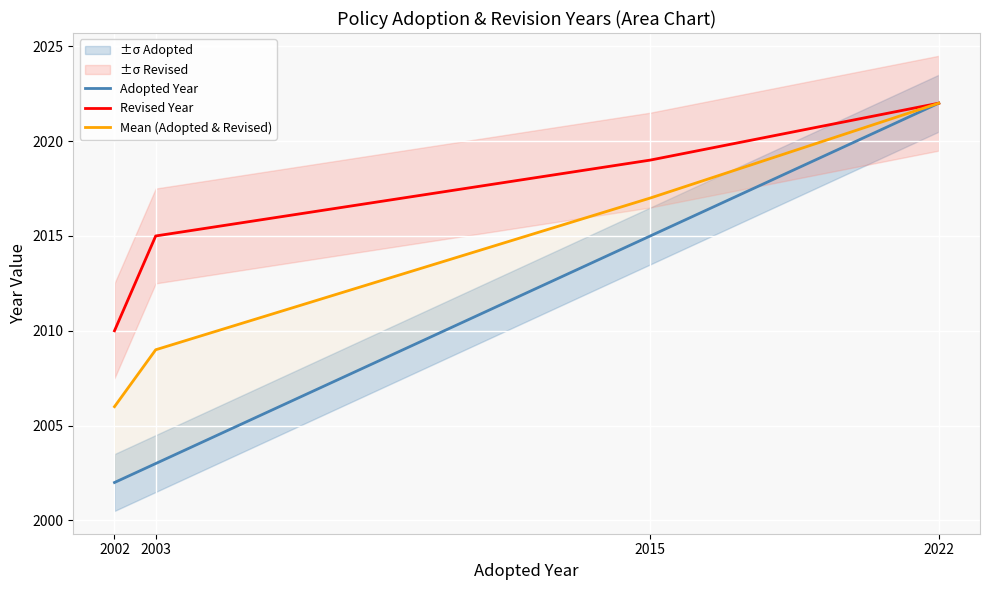

List the series in order of their overall mean, highest first.

Revised Year, Mean (Adopted & Revised), Adopted Year